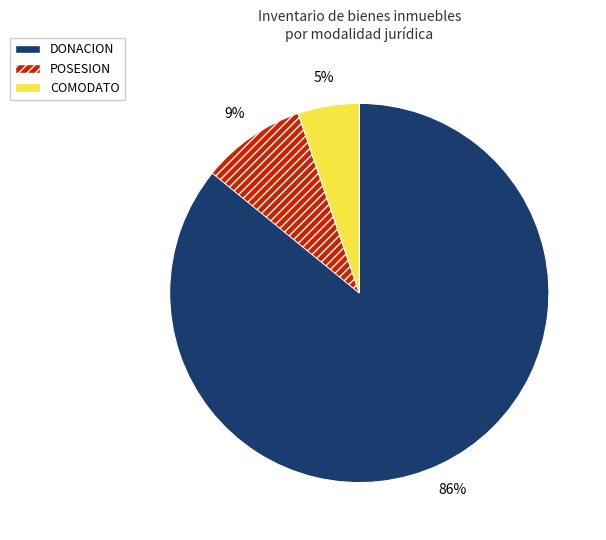

Is there any slice that represents more than half of the pie?

Yes